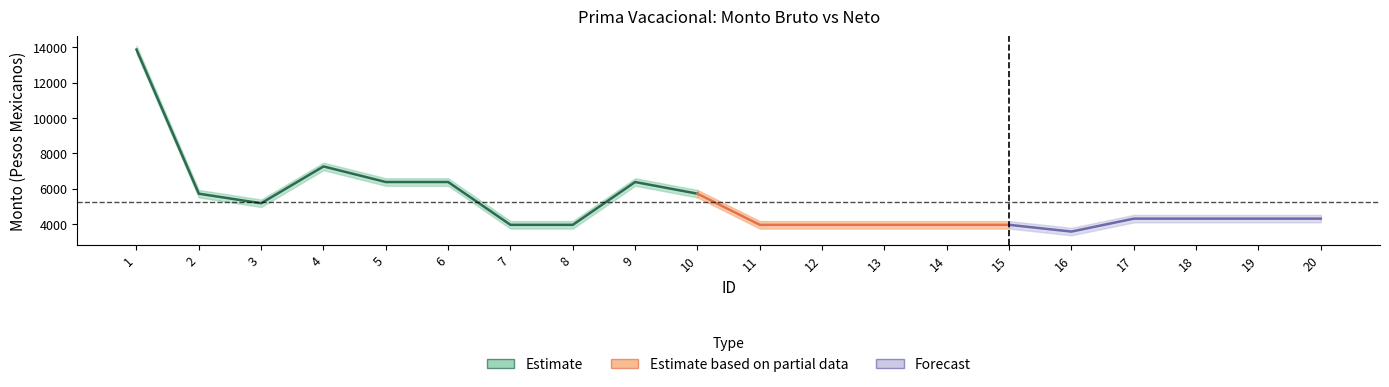

What is the smallest value displayed?

3378